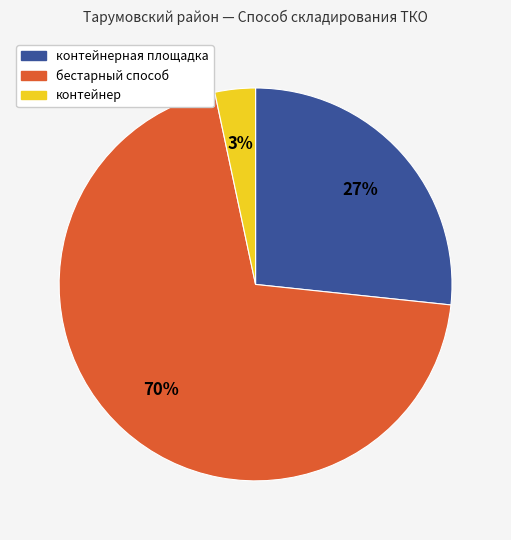

To the nearest percent, what is the difference between the largest and smallest slice percentages?

67%